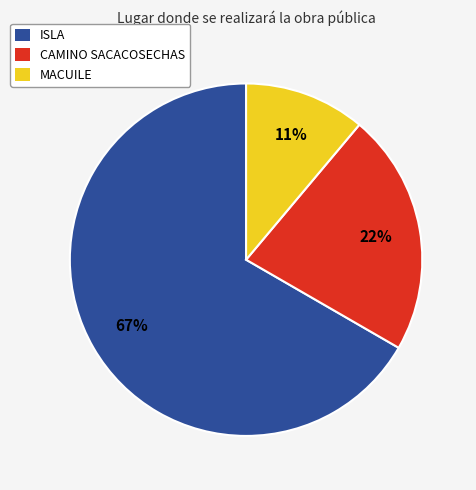

Rank the categories by value from highest to lowest.

ISLA, CAMINO SACACOSECHAS, MACUILE